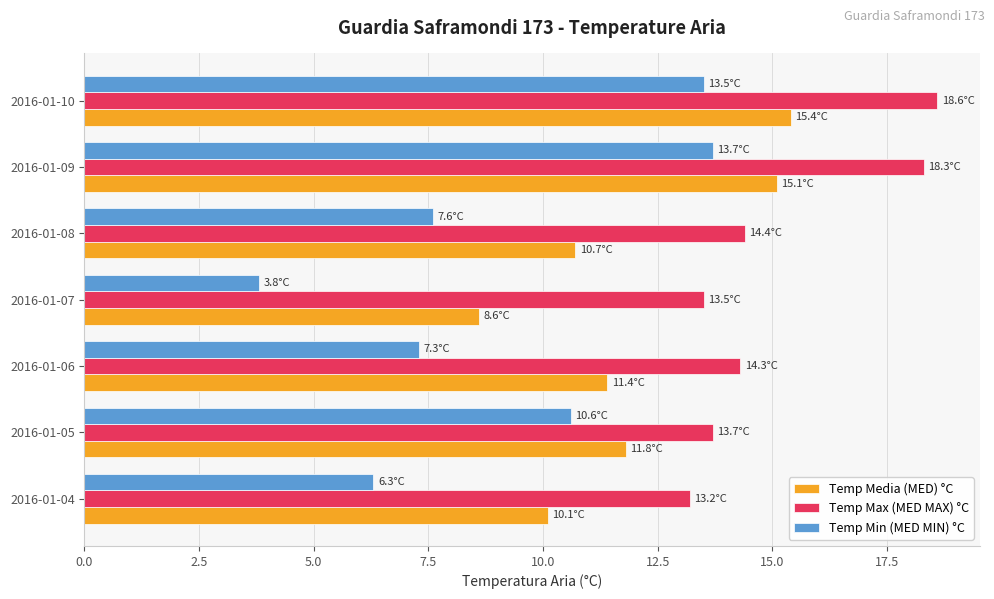

Rank the series by their average value, from highest to lowest.

Temp Max (MED MAX) °C, Temp Media (MED) °C, Temp Min (MED MIN) °C